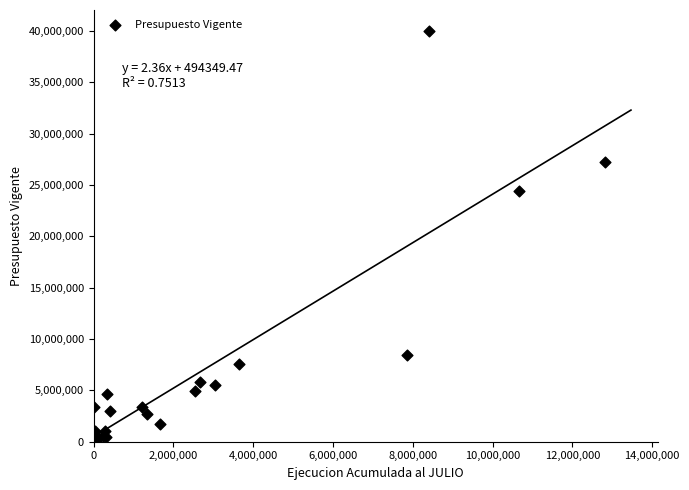

What Y value in the scatter plot is closest to 20053645?

24465360